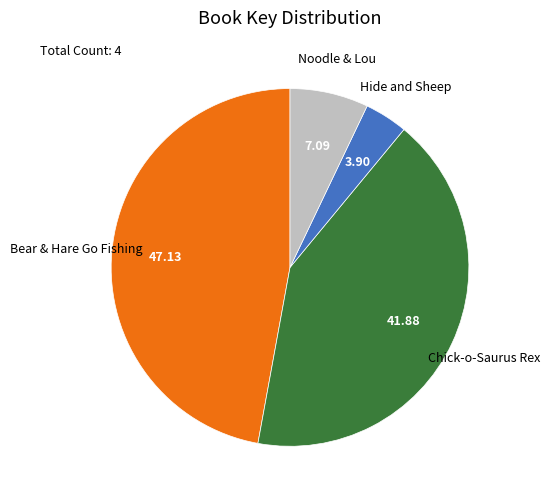

Which slice is the largest?

Bear & Hare Go Fishing